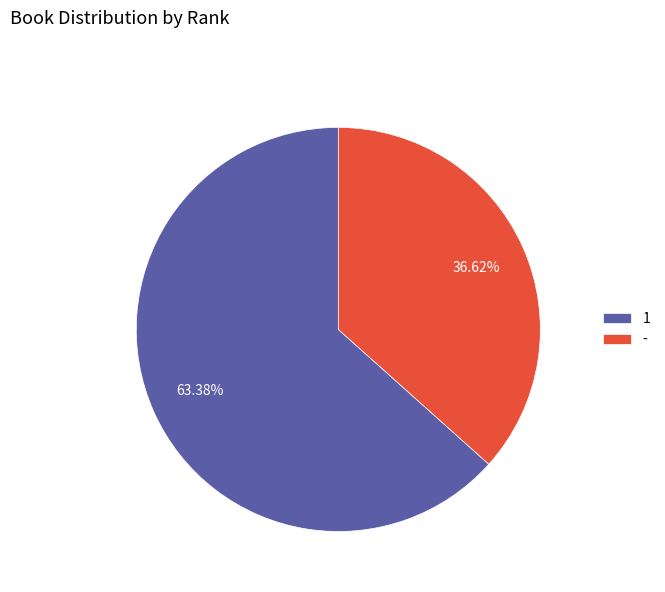

To the nearest percent, what is the average slice percentage?

50%